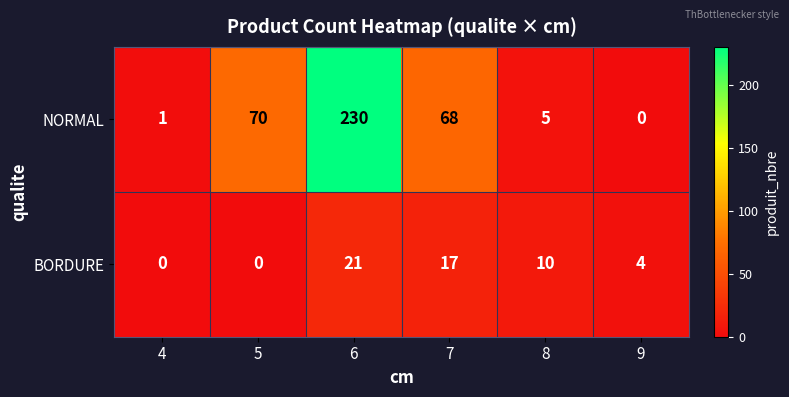

Reading left to right, what are all the values shown in this chart?

NORMAL: 1	70	230	68	5	0
BORDURE: 0	0	21	17	10	4